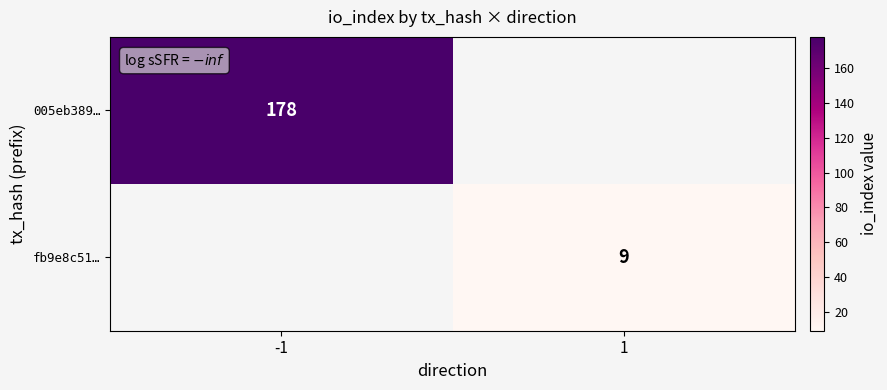

True or false: 005eb389… has a value of 178 at -1.

True